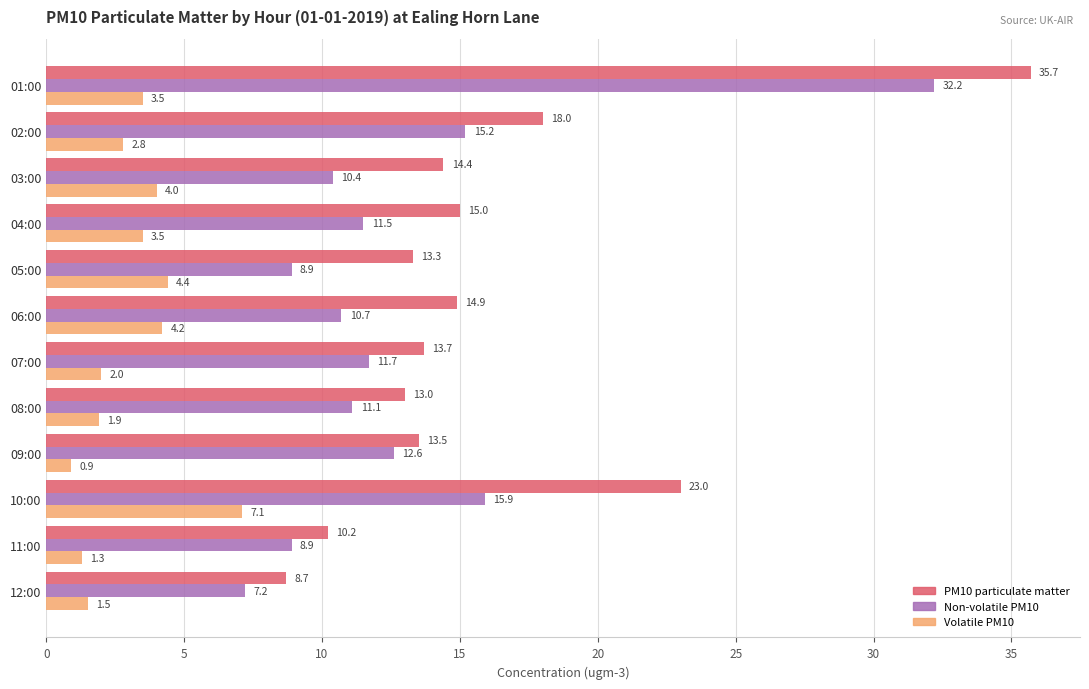

The Volatile PM10 series shows 6.0 at 04:00. True or false?

False